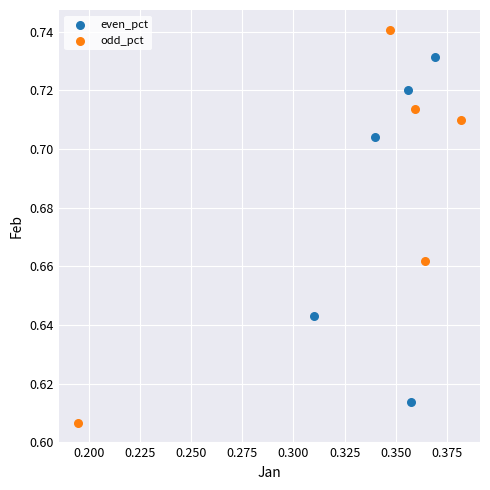

Which series contains the highest Y value?

odd_pct